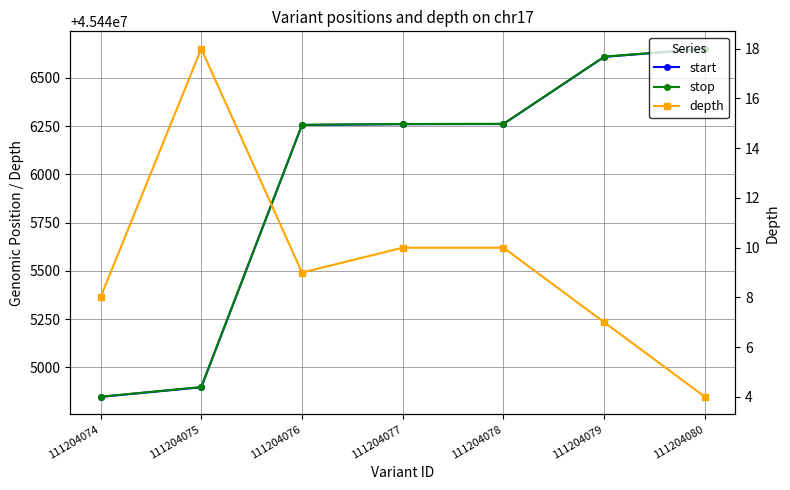

Reading left to right, transcribe all the data shown in this chart.

start: 111204074=45444847	111204075=45444897	111204076=45446256	111204077=45446260	111204078=45446261	111204079=45446609	111204080=45446650
stop: 111204074=45444848	111204075=45444898	111204076=45446257	111204077=45446261	111204078=45446262	111204079=45446610	111204080=45446651
depth: 111204074=8	111204075=18	111204076=9	111204077=10	111204078=10	111204079=7	111204080=4